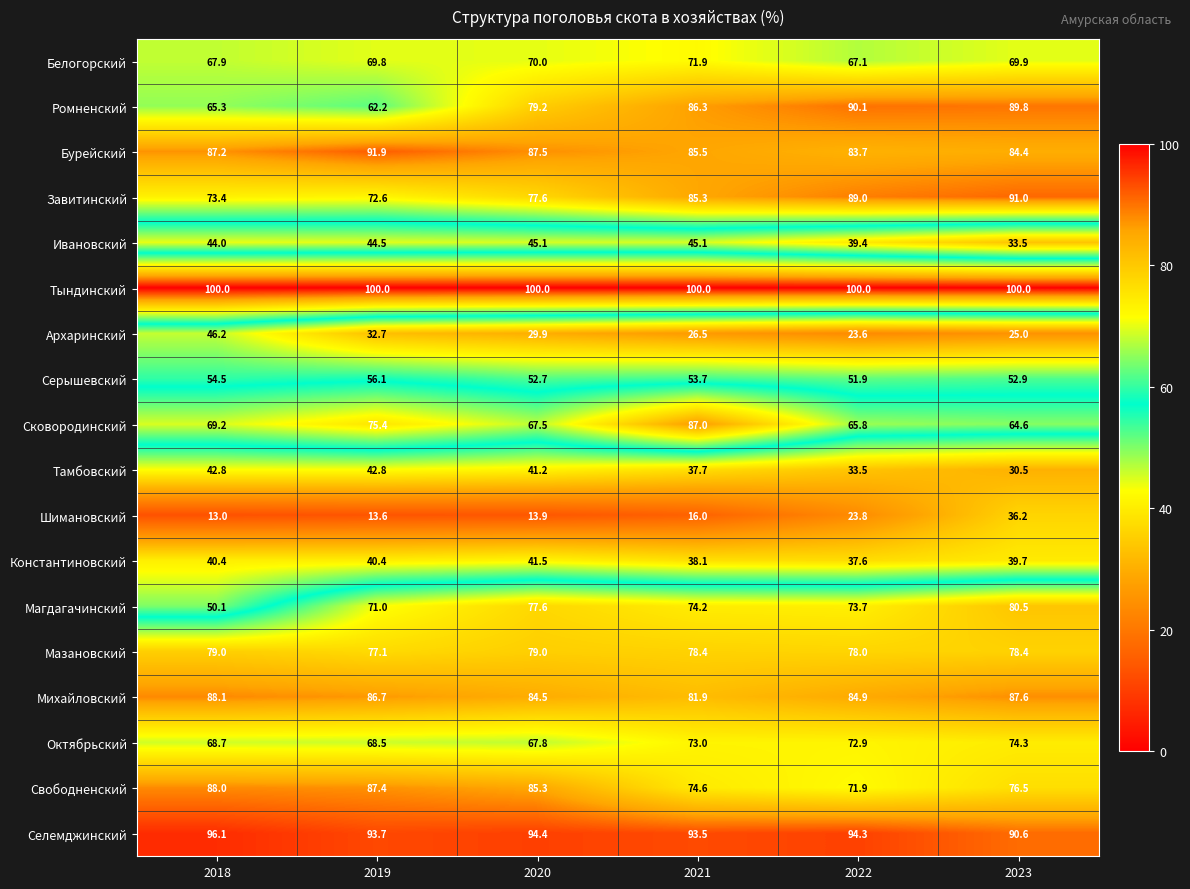

Which series has the largest total across all categories?

Тындинский